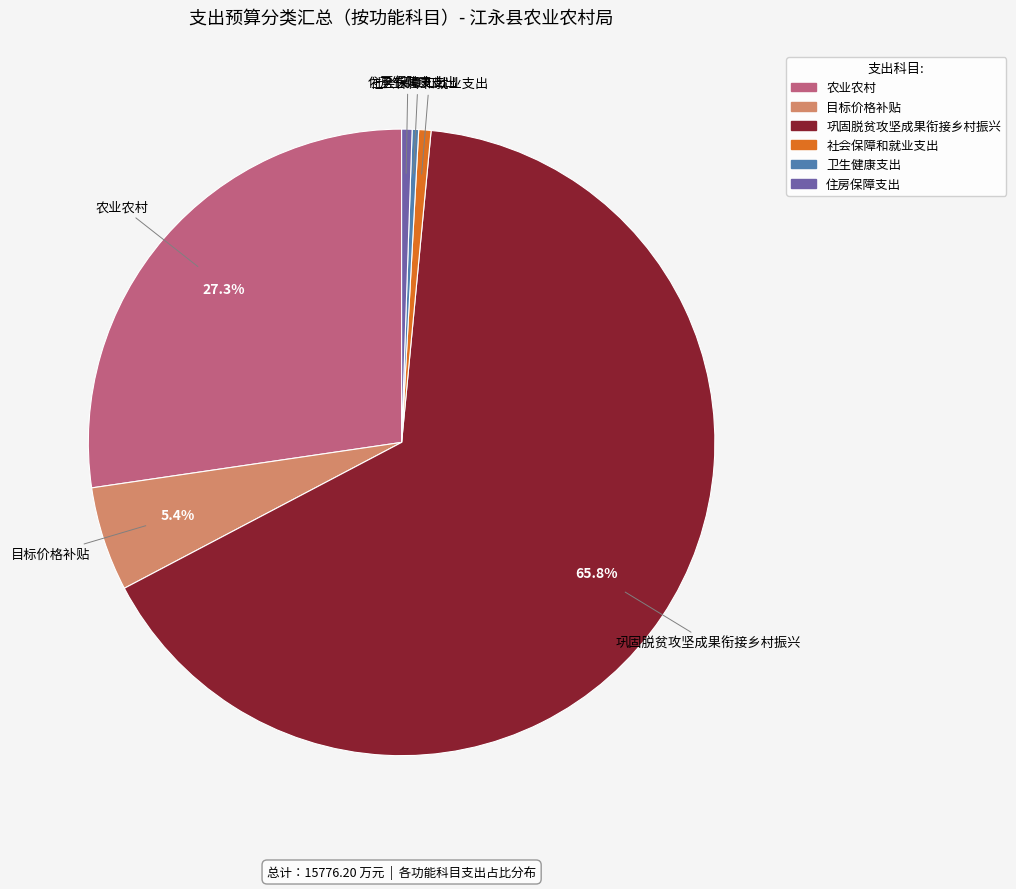

What is the majority slice?

巩固脱贫攻坚成果衔接乡村振兴